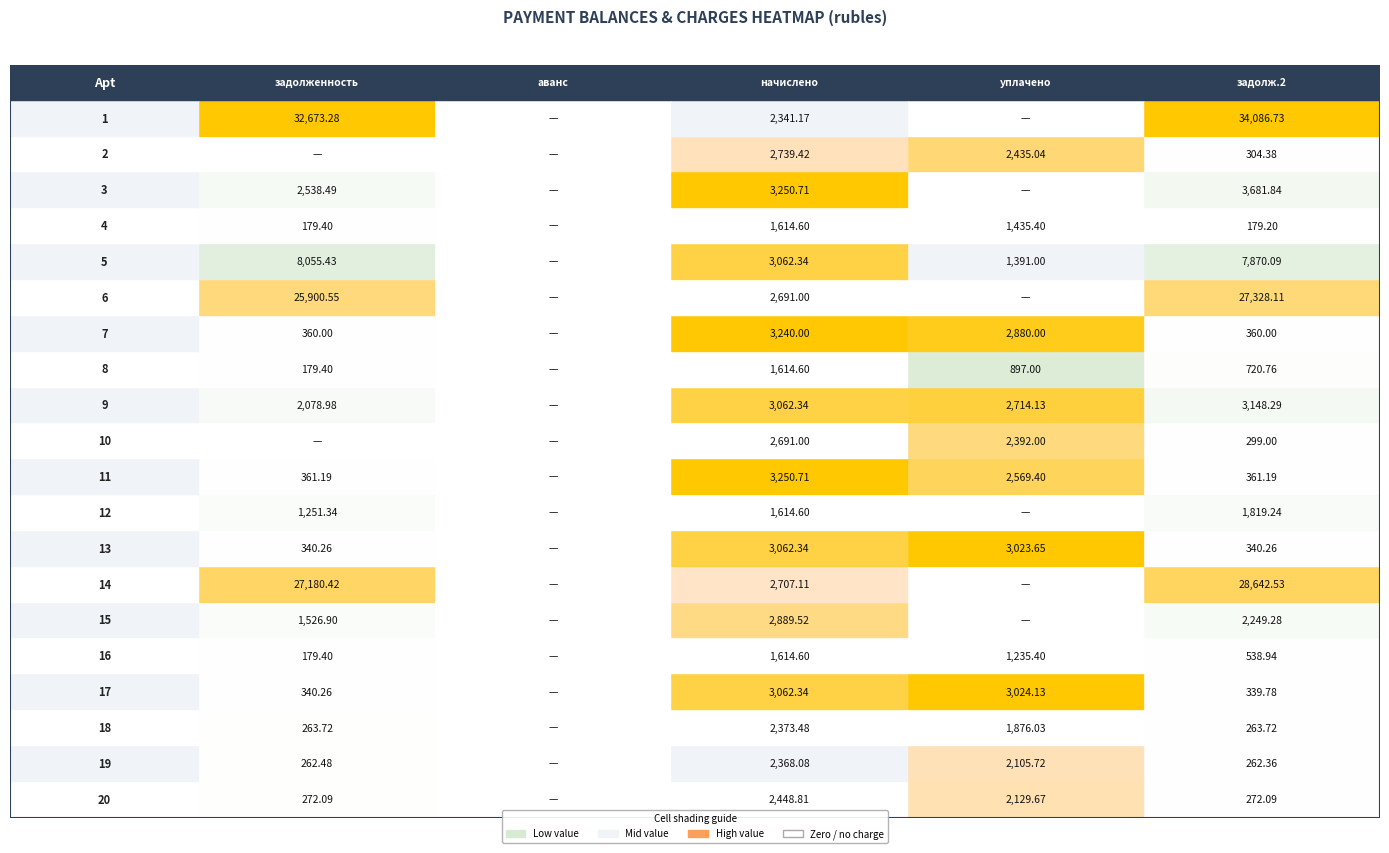

What is the maximum value shown in the chart?

34086.7